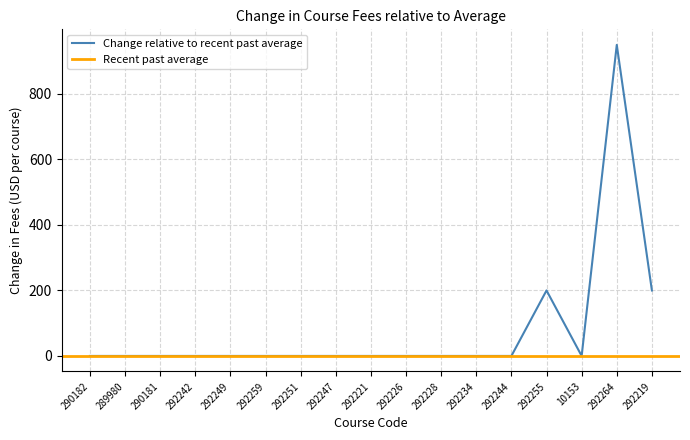

Is this an area chart (filled region under the line)?

No